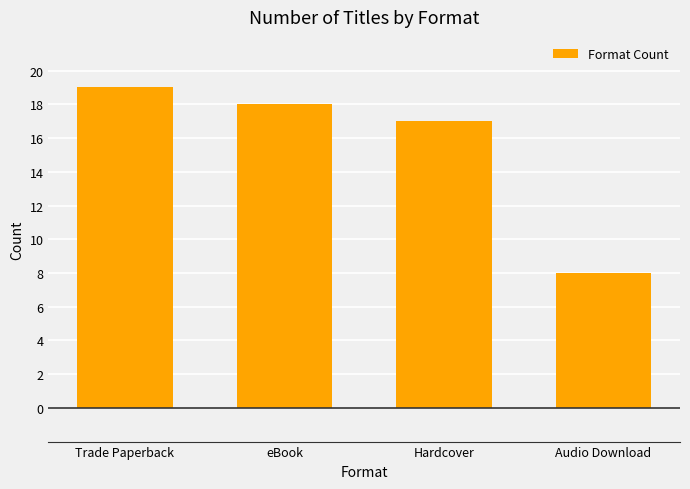

Which category has the highest value across all series?

Trade Paperback